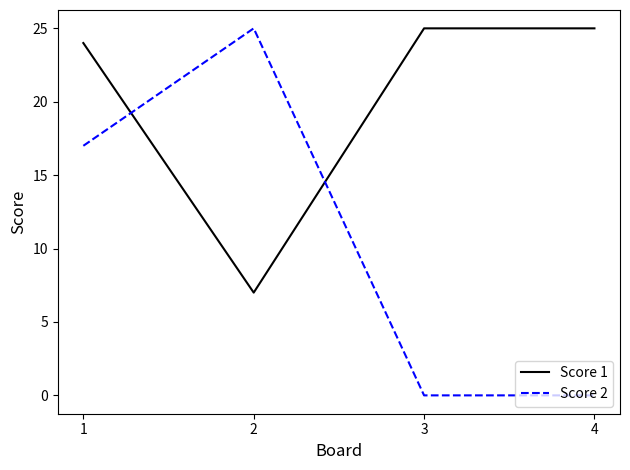

Count the number of categories in the chart.

4